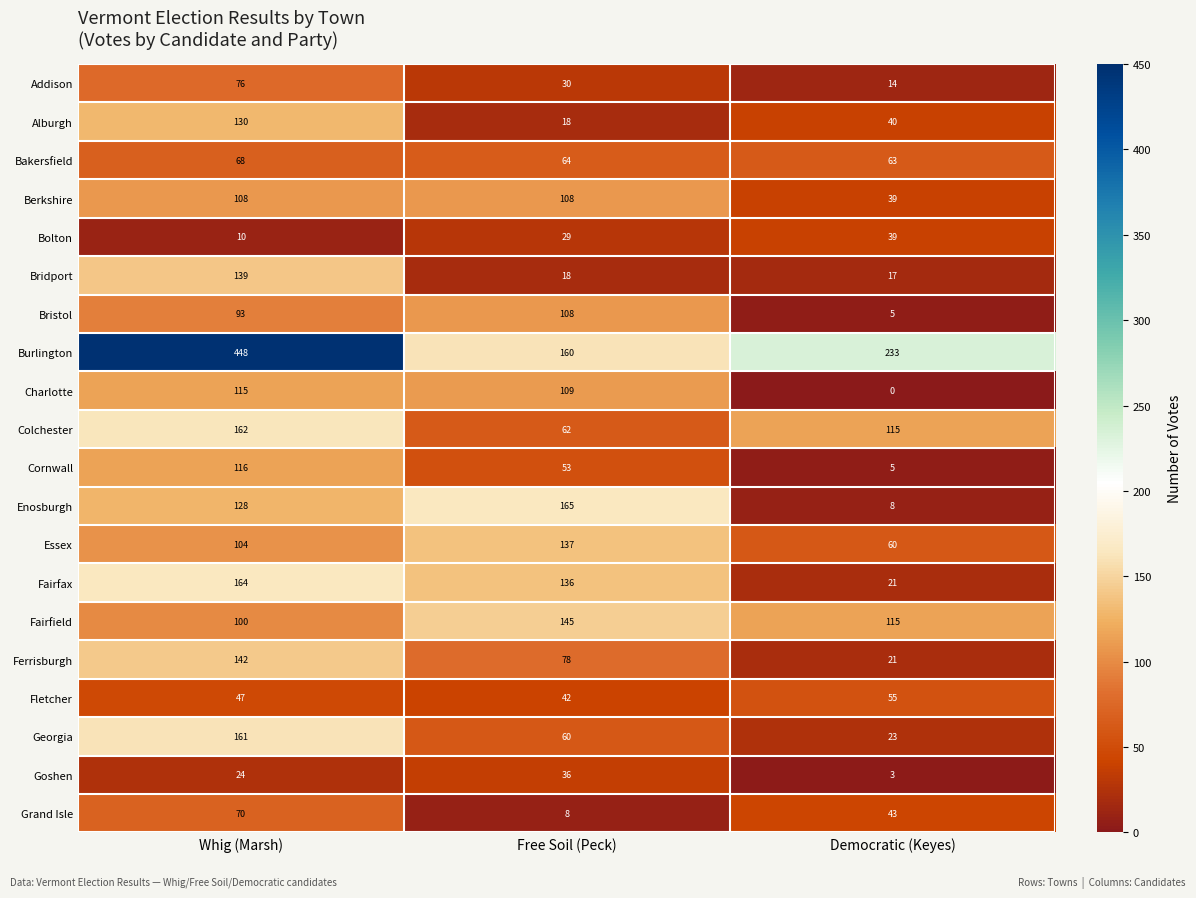

The Bridport series shows 222 at Whig (Marsh). True or false?

False